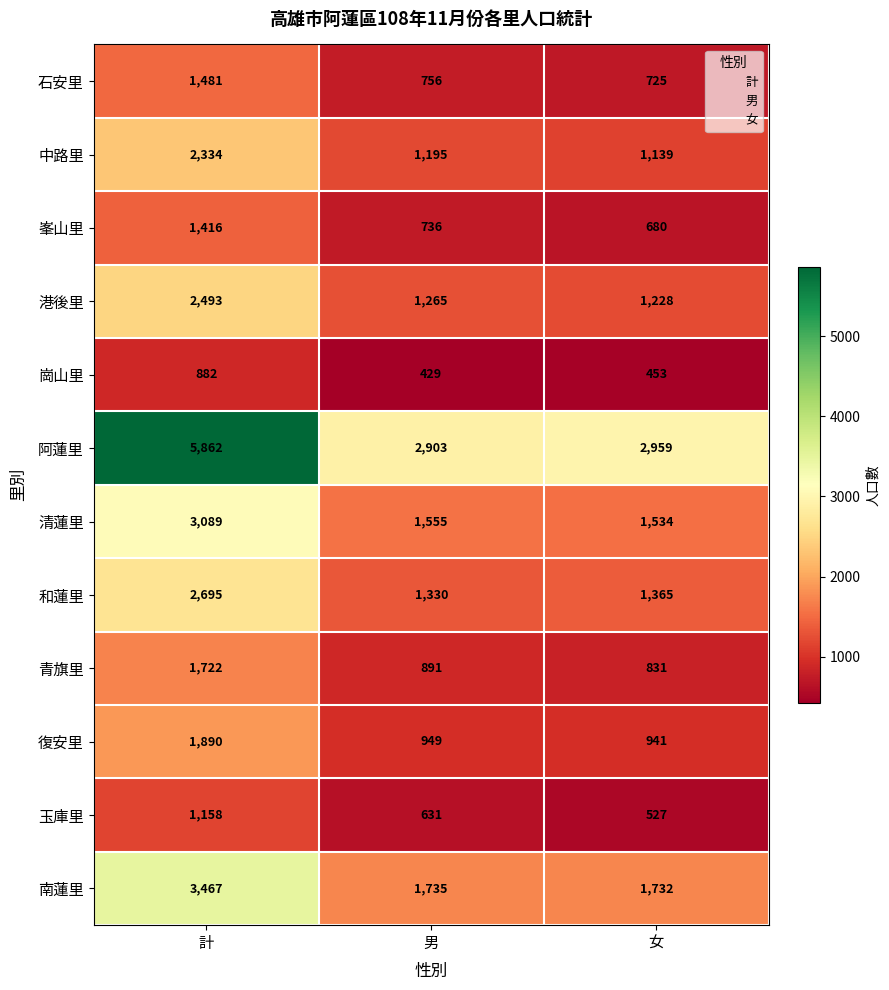

What is the approximate value of 玉庫里 at 女, to the nearest 100?

500